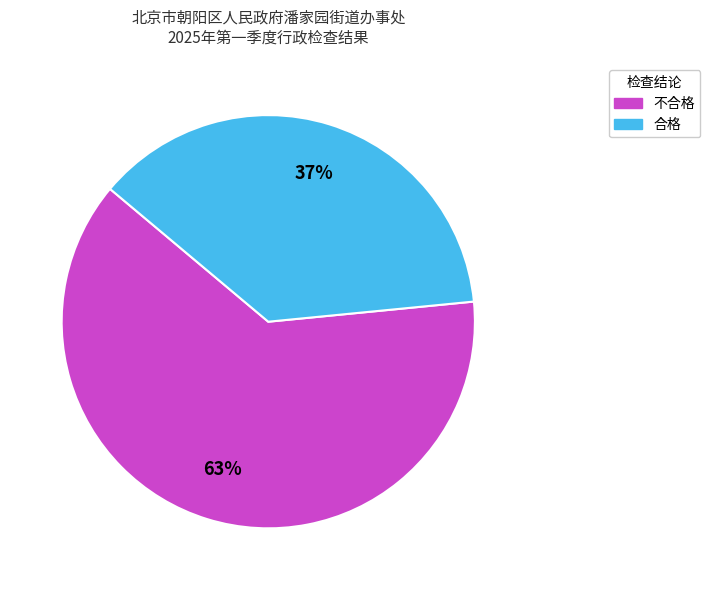

Is it true that 不合格 is 63% of the pie?

True